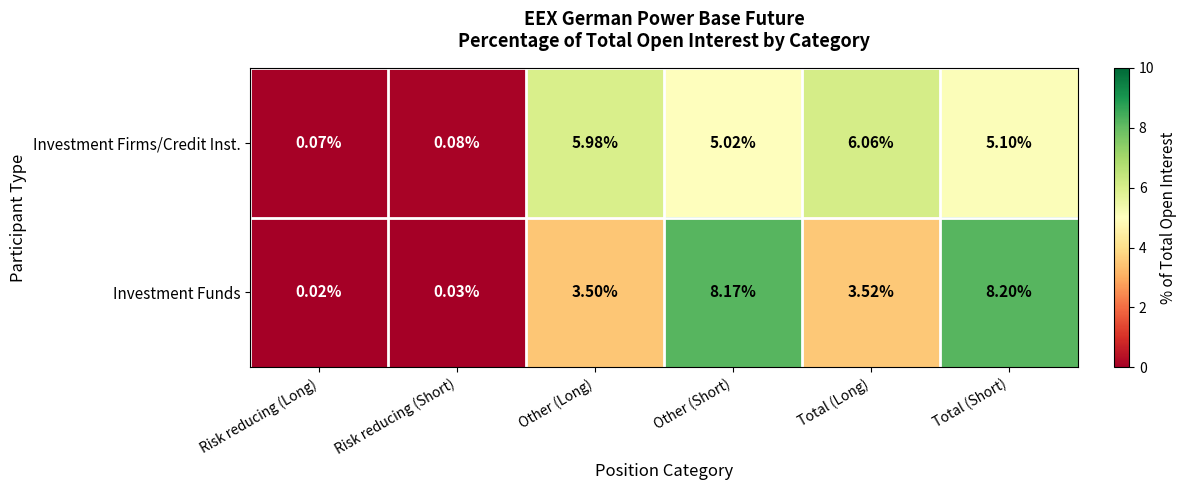

Where does the Investment Funds series first go above 3?

Other (Long)